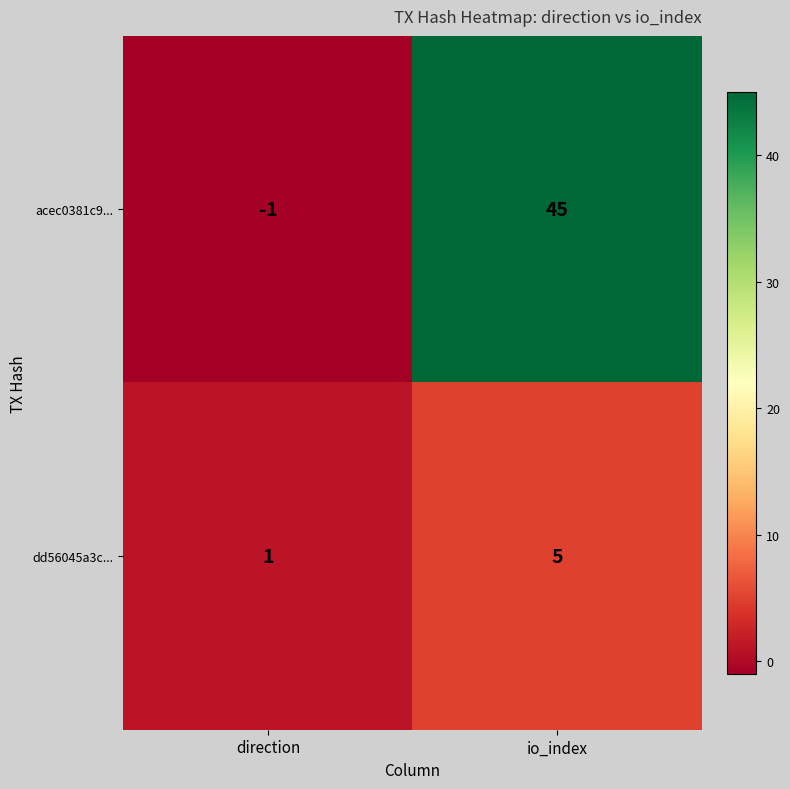

List the series in order of their peak value, highest first.

acec0381c9..., dd56045a3c...